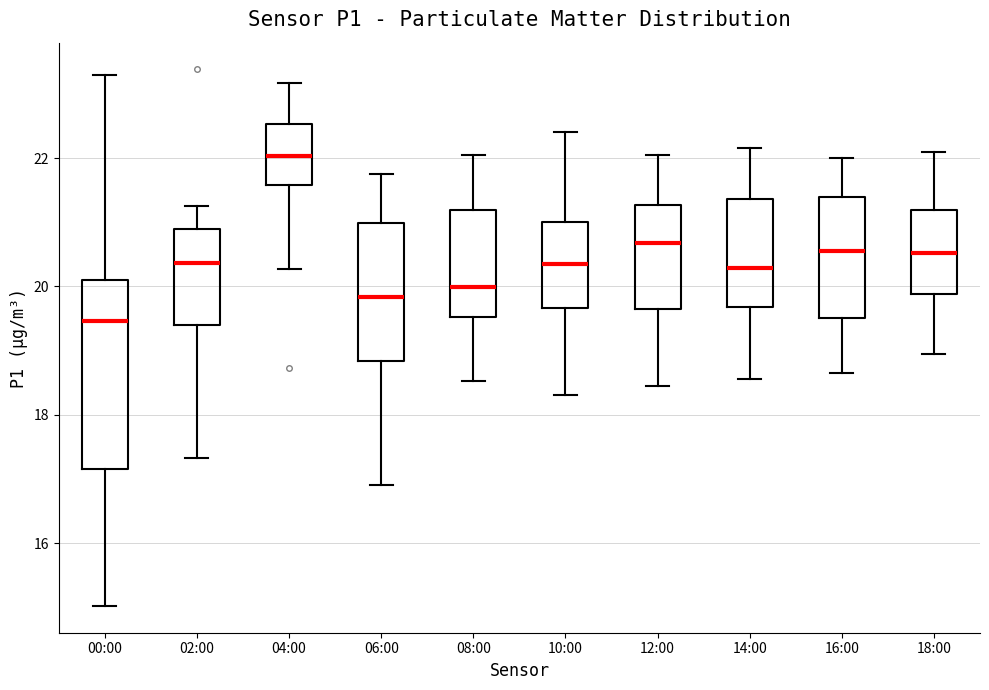

Reading left to right, transcribe this box plot: for each box, give where its median line is, the range the box spans, and where its two whiskers end, as read against the y-axis. The values are not printed on the chart, so give them approximately, as read against the axis.

00:00: median 19.4, box 17.2 to 20.2, whiskers 15.0 to 23.4
02:00: median 20.4, box 19.4 to 20.8, whiskers 17.4 to 21.2
04:00: median 22.0, box 21.6 to 22.6, whiskers 20.2 to 23.2
06:00: median 19.8, box 18.8 to 21.0, whiskers 17.0 to 21.8
08:00: median 20.0, box 19.6 to 21.2, whiskers 18.6 to 22.0
10:00: median 20.4, box 19.6 to 21.0, whiskers 18.4 to 22.4
12:00: median 20.6, box 19.6 to 21.2, whiskers 18.4 to 22.0
14:00: median 20.2, box 19.6 to 21.4, whiskers 18.6 to 22.2
16:00: median 20.6, box 19.6 to 21.4, whiskers 18.6 to 22.0
18:00: median 20.6, box 19.8 to 21.2, whiskers 19.0 to 22.2